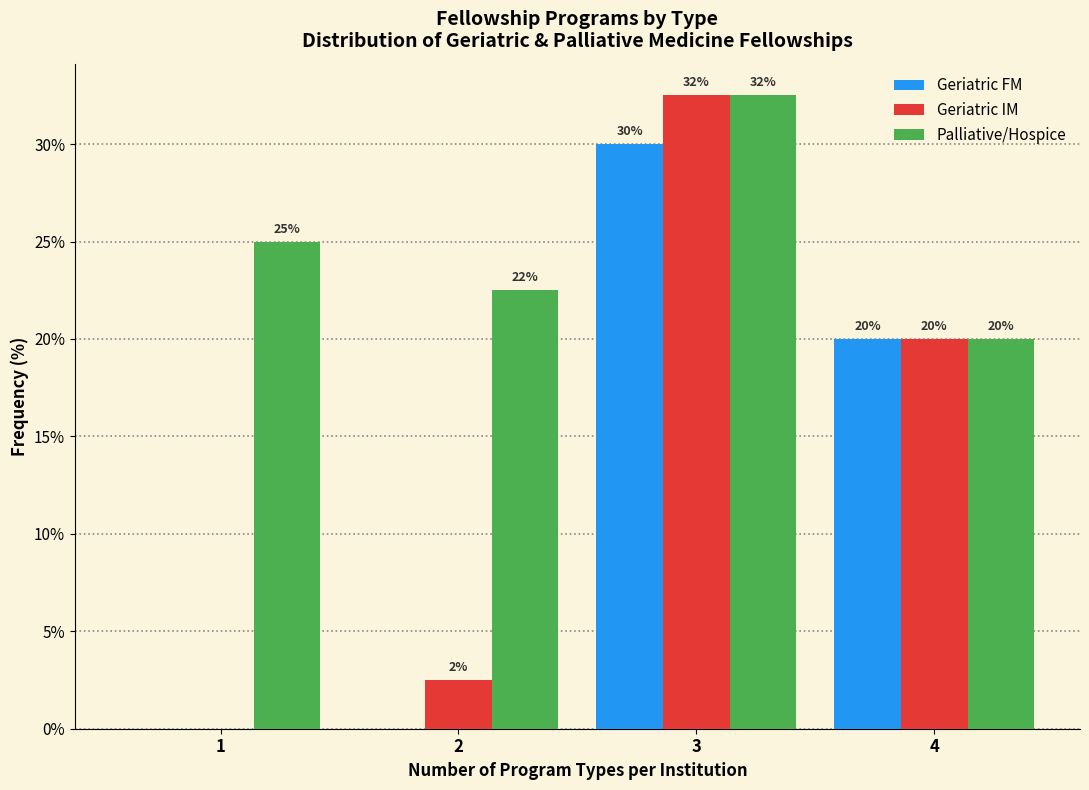

Is the value of Geriatric FM at 3 greater than the value of Palliative/Hospice at 3?

No